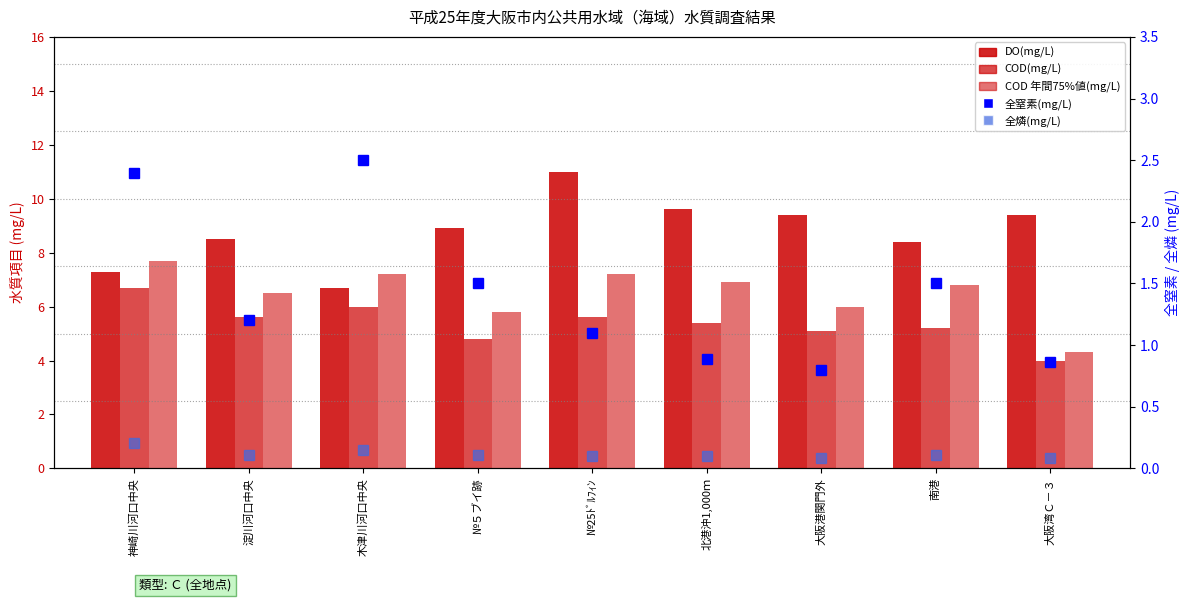

Rank the series at 神崎川河口中央 from highest to lowest value.

COD 年間75%値(mg/L), DO(mg/L), COD(mg/L), 全窒素(mg/L), 全燐(mg/L)